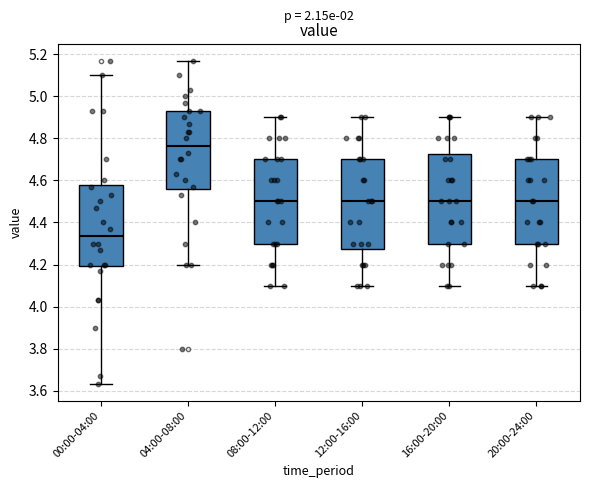

Reading left to right, transcribe this box plot: for each box, give where its median line is, the range the box spans, and where its two whiskers end, as read against the y-axis. The values are not printed on the chart, so give them approximately, as read against the axis.

00:00-04:00: median 4.34, box 4.20 to 4.58, whiskers 3.64 to 5.10
04:00-08:00: median 4.76, box 4.56 to 4.94, whiskers 4.20 to 5.18
08:00-12:00: median 4.50, box 4.30 to 4.70, whiskers 4.10 to 4.90
12:00-16:00: median 4.50, box 4.28 to 4.70, whiskers 4.10 to 4.90
16:00-20:00: median 4.50, box 4.30 to 4.72, whiskers 4.10 to 4.90
20:00-24:00: median 4.50, box 4.30 to 4.70, whiskers 4.10 to 4.90